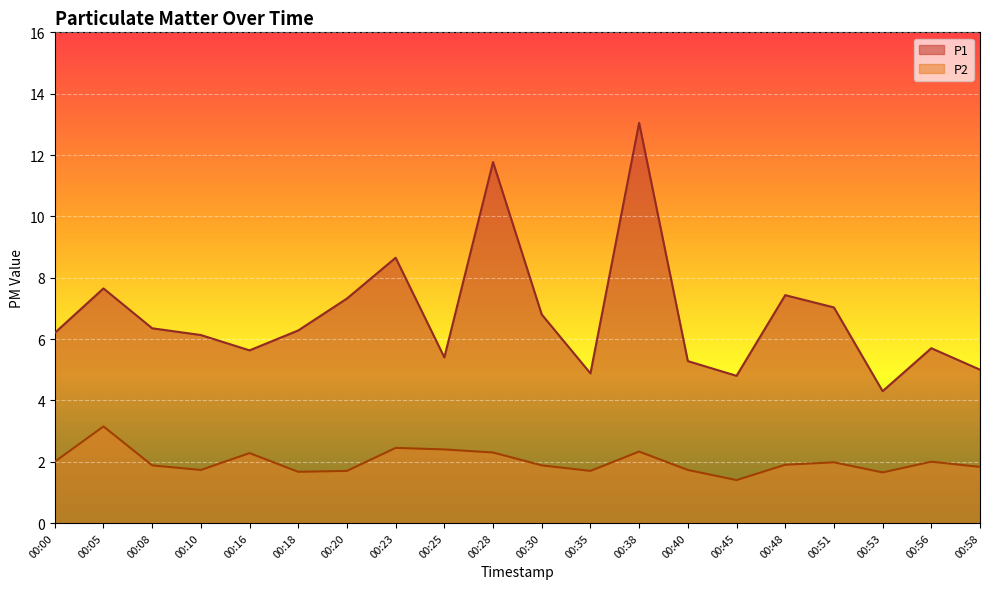

Where is P1 nearest to the value 8?

00:05